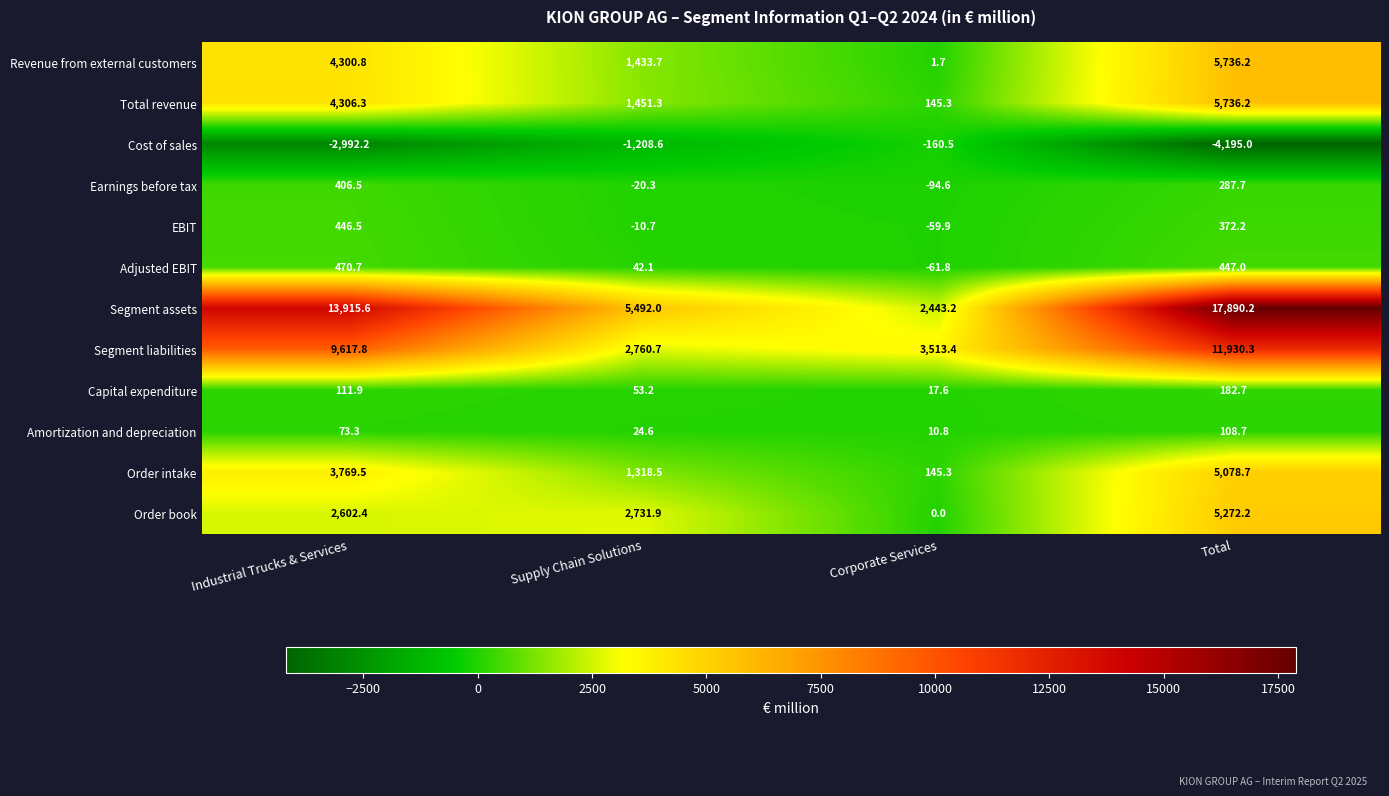

What is the difference between the maximum and minimum values in the EBIT series?

506.4